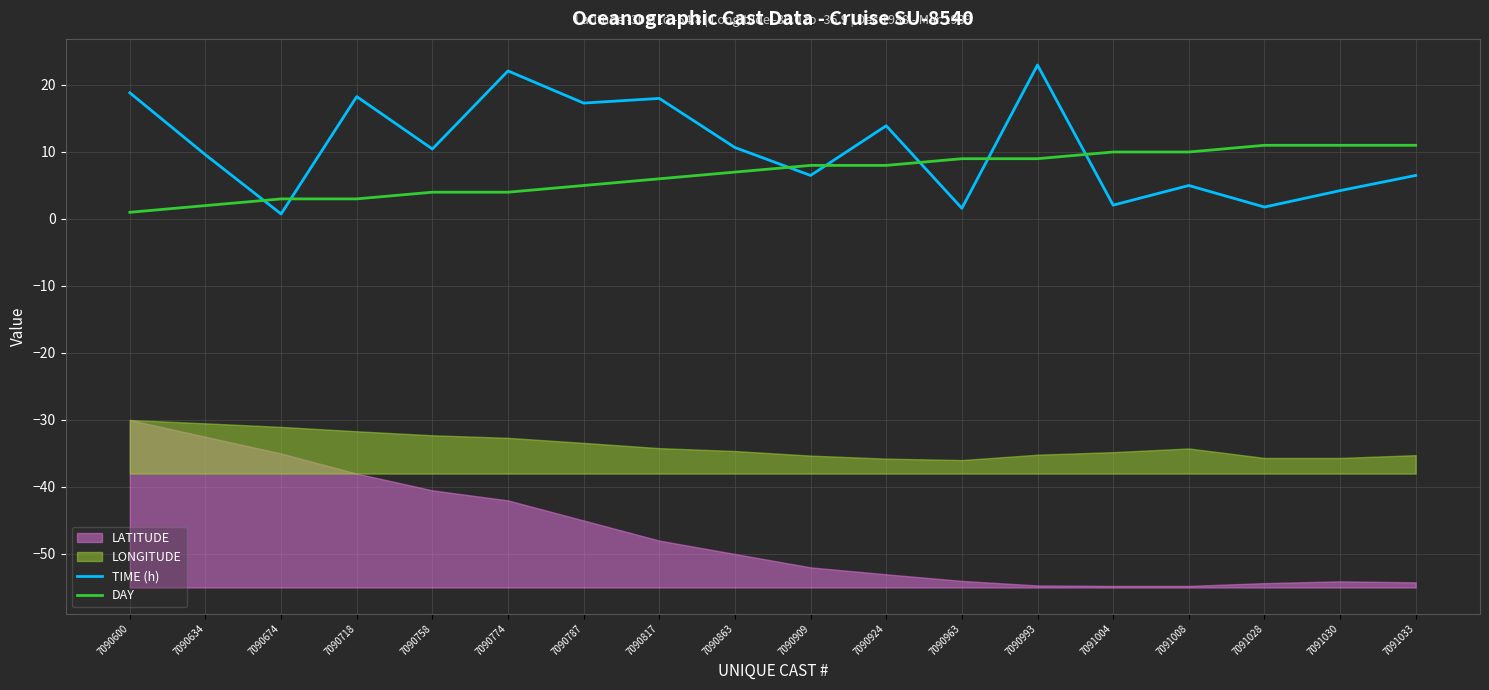

Which series has the largest total across all categories?

TIME (h)